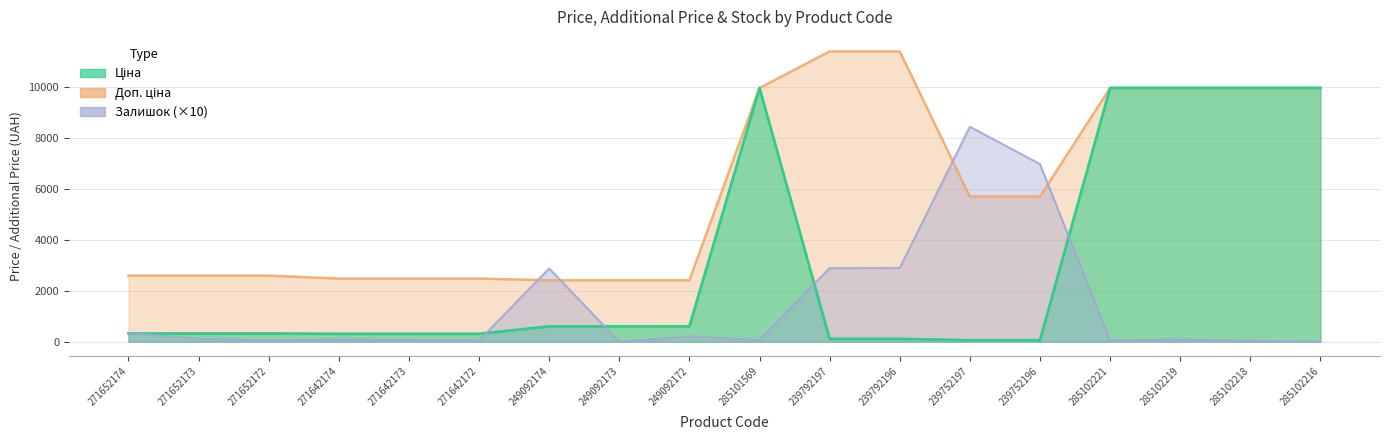

True or false: Залишок has a value of 5349.5 at 249092173.

False